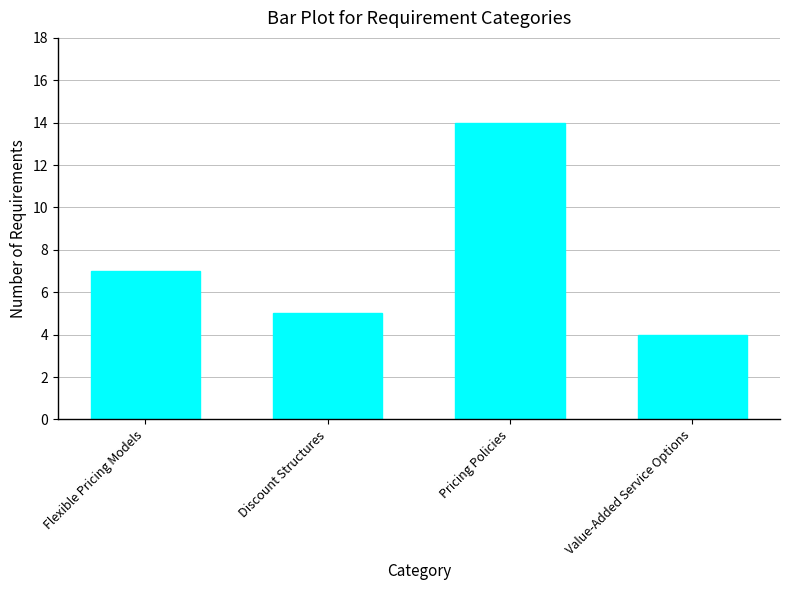

List the labels in order of value, smallest first.

Value-Added Service Options, Discount Structures, Flexible Pricing Models, Pricing Policies